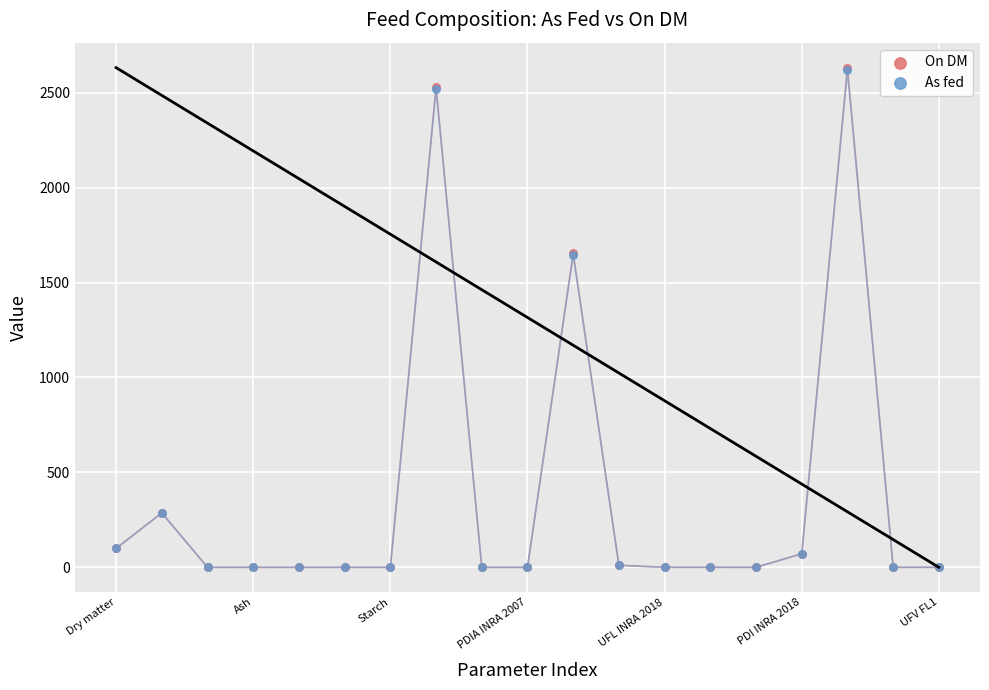

What are all the series names shown in the legend?

On DM, As fed